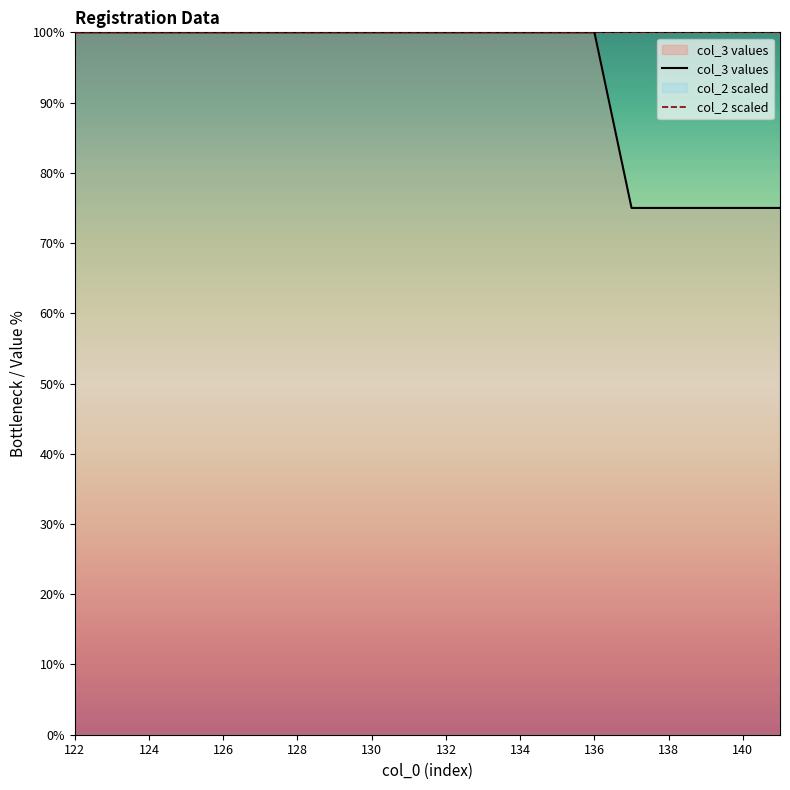

Which series has the widest spread of values?

col_3 values